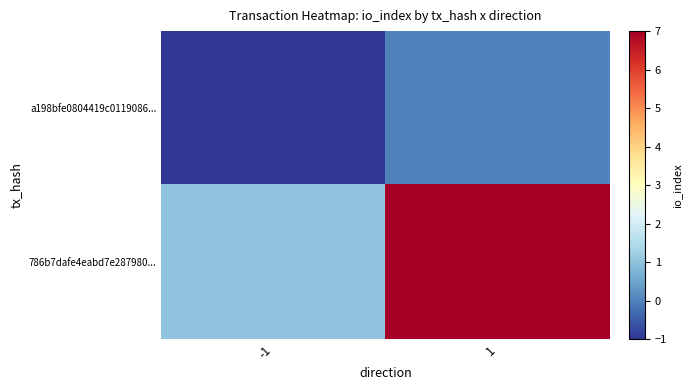

Reading left to right, list all the values displayed in this chart.

a198bfe0804419c0119086...: -1=-1	1=0
786b7dafe4eabd7e287980...: -1=1	1=7